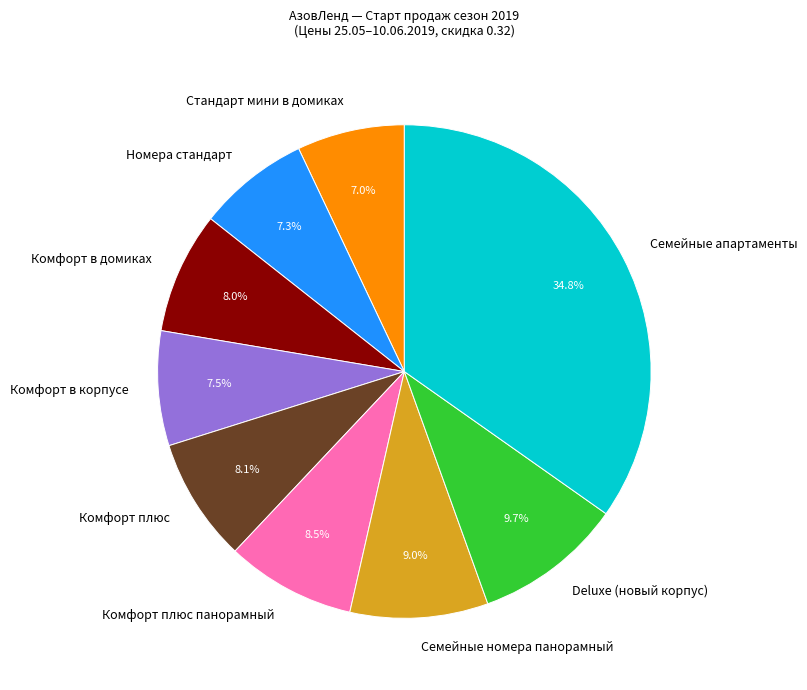

To the nearest percent, what is the average slice percentage?

11%